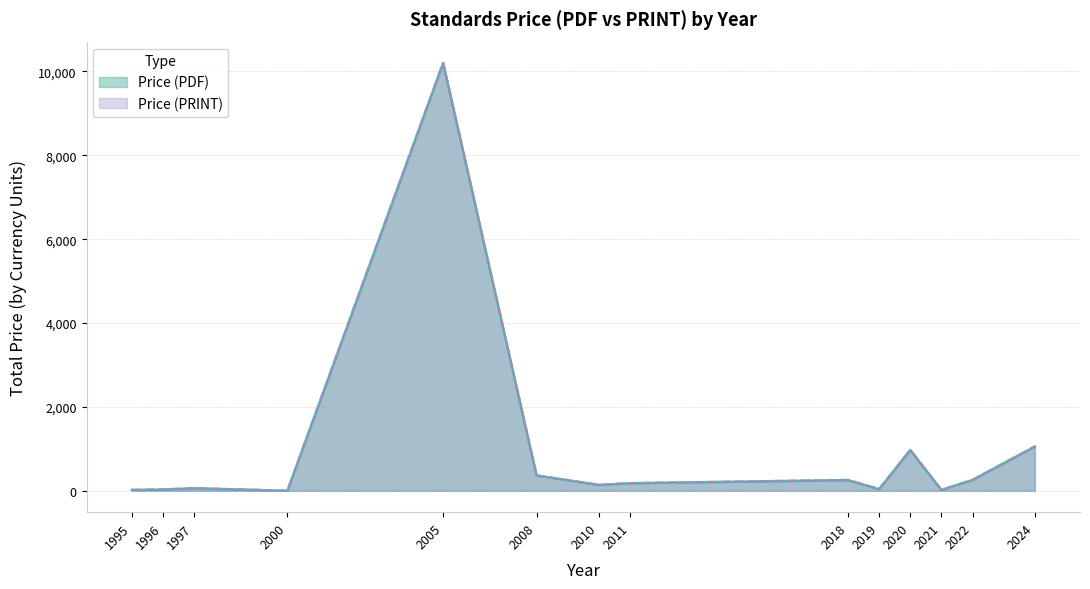

The value of Price (PDF) at 2022 is 90. True or false?

False